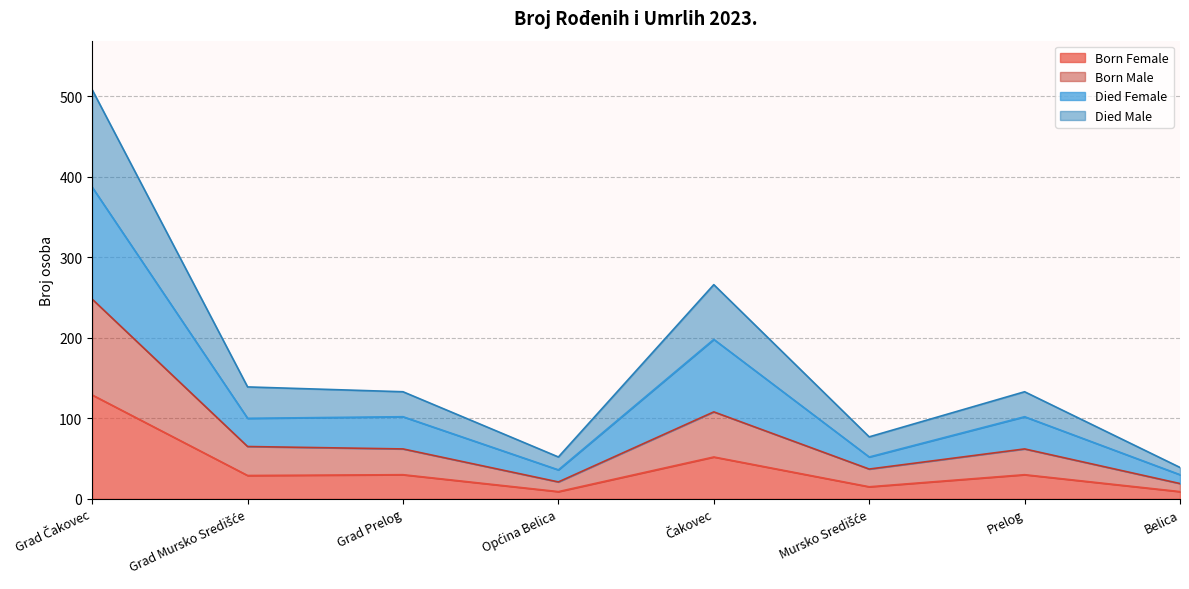

What is the total value across all series at Grad Prelog?

133